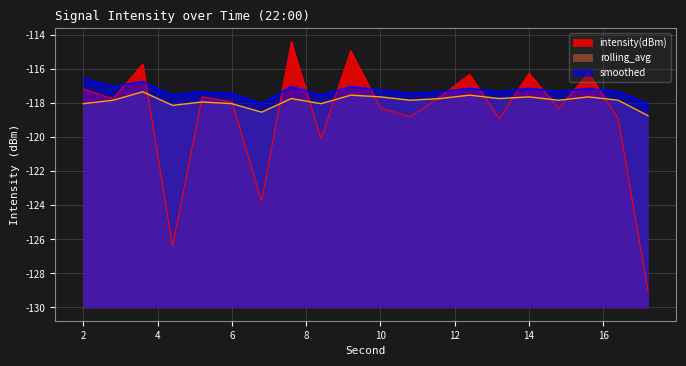

The value of rolling_avg at 6 is 18.9. True or false?

False